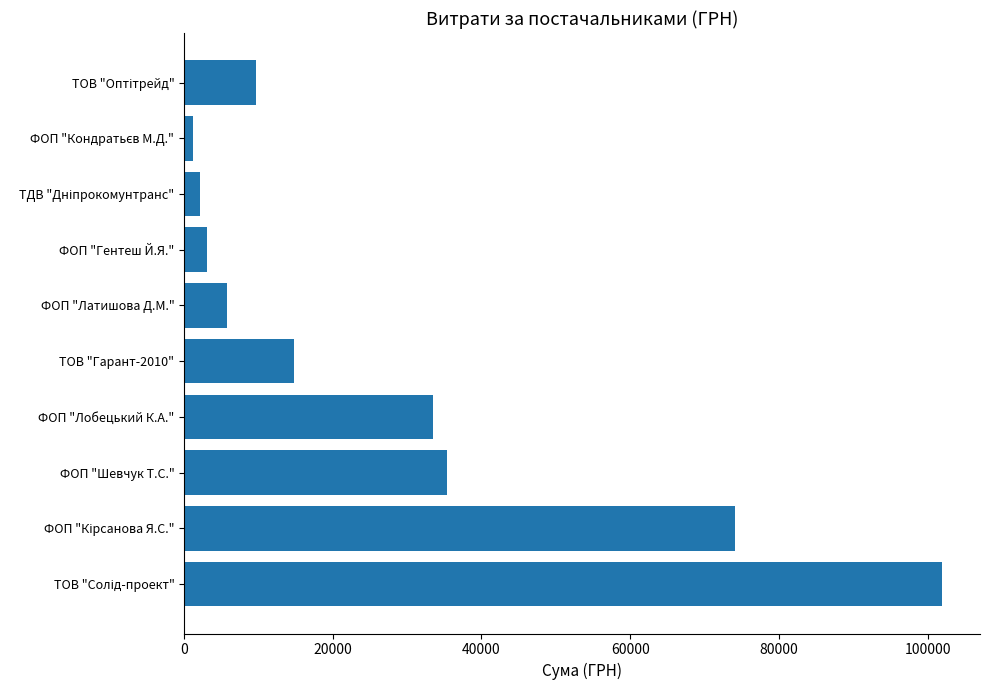

Where is the data nearest to the value 51575?

ФОП "Шевчук Т.С."